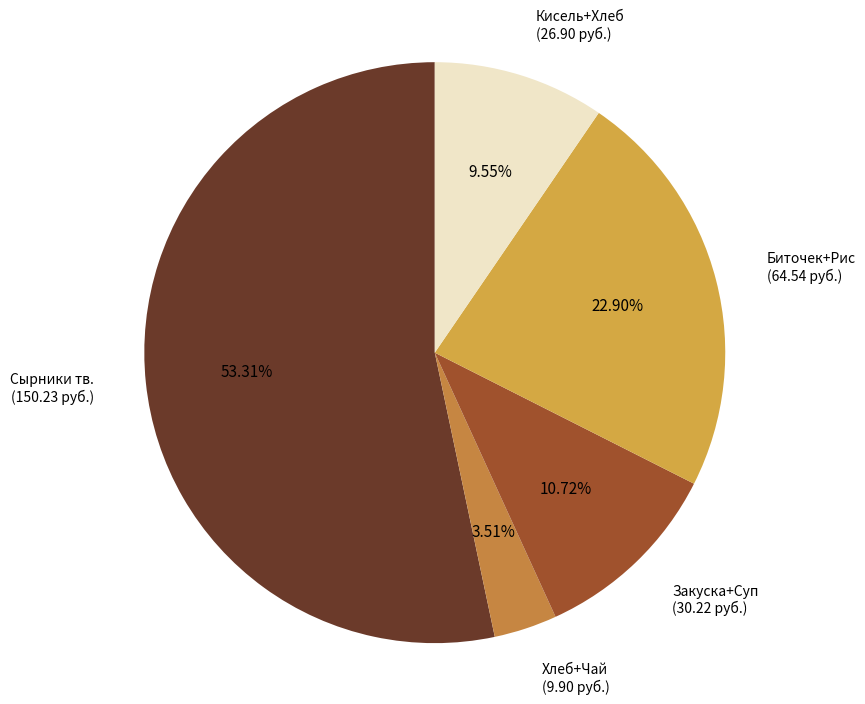

Does any single category account for the majority?

Yes